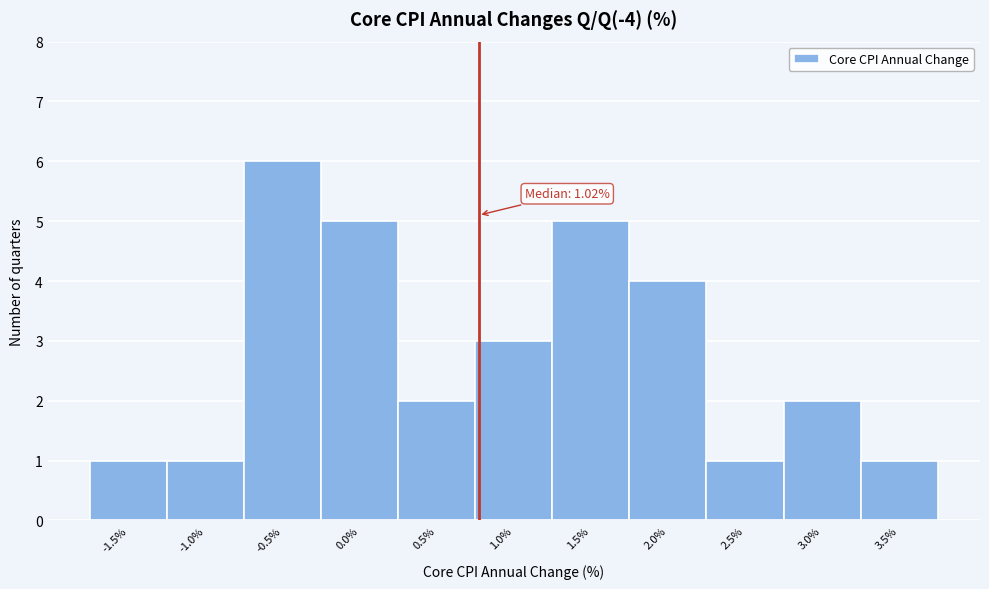

Reading left to right, what are all the values shown in this chart?

1	1	6	5	2	3	5	4	1	2	1